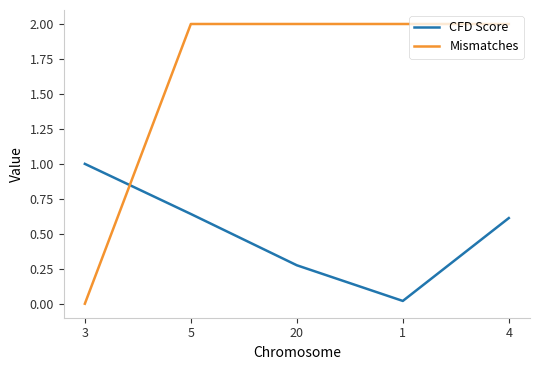

What is the greatest value displayed?

2.0